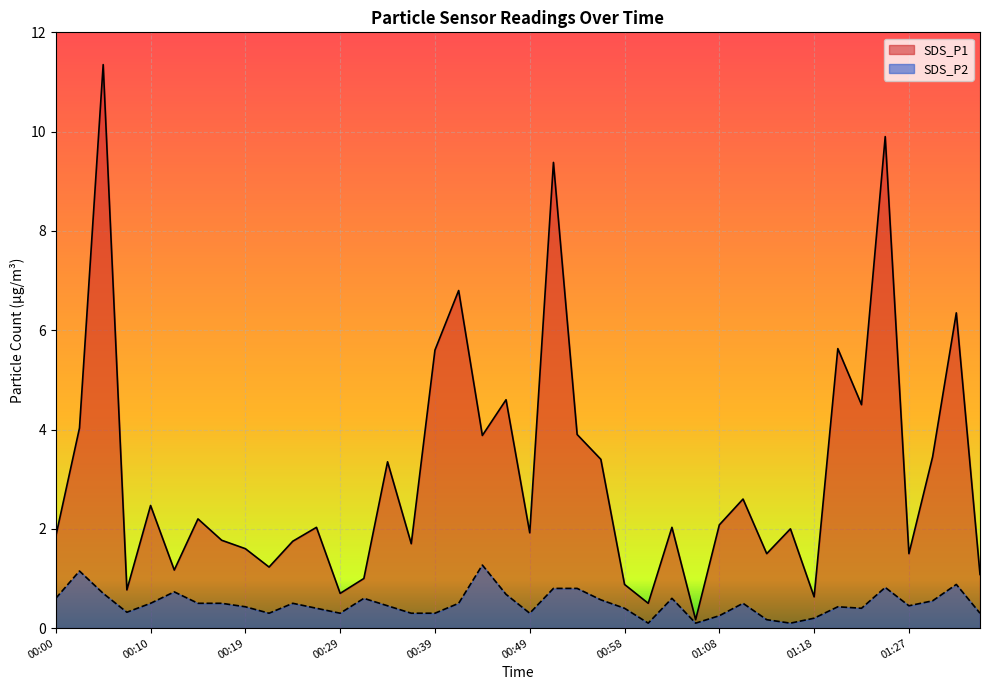

What is the label of the 3rd point from the right?

01:30